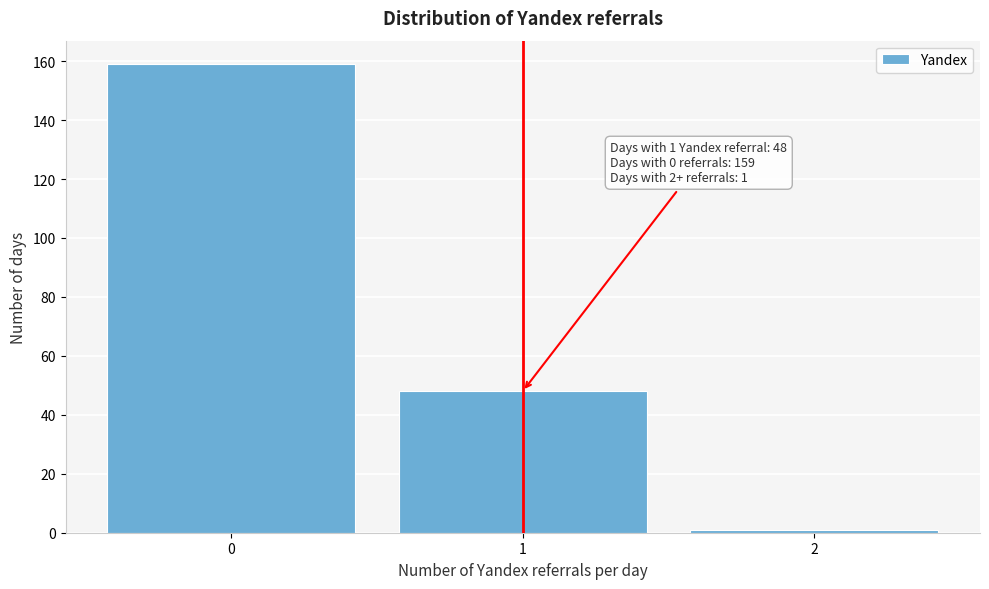

Reading left to right, list all the values displayed in this chart.

159	48	1